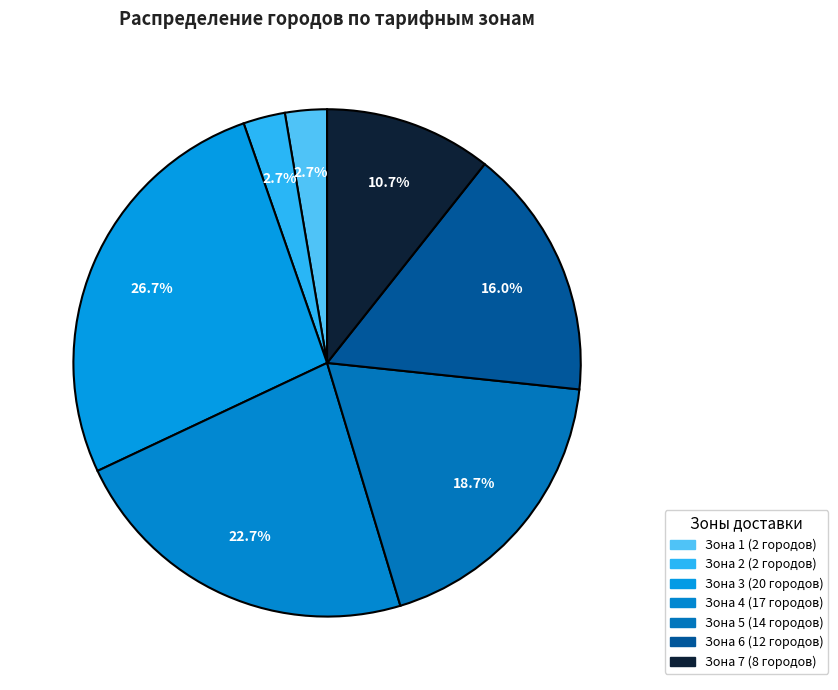

Which category has the biggest portion of the pie?

Зона 3